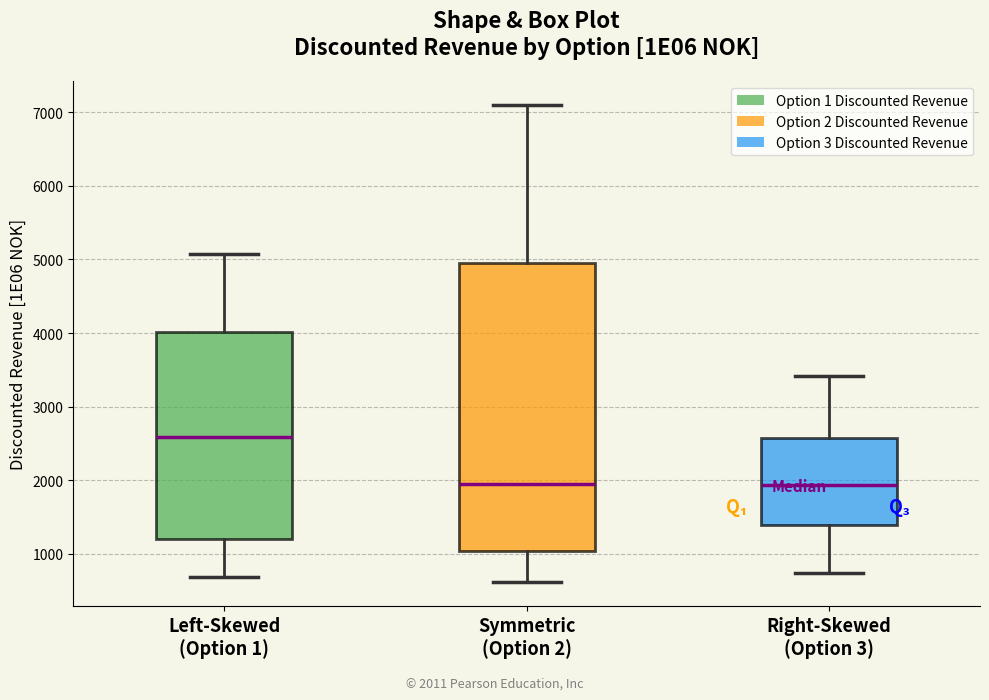

Reading left to right, transcribe this box plot: for each box, give where its median line is, the range the box spans, and where its two whiskers end, as read against the y-axis. The values are not printed on the chart, so give them approximately, as read against the axis.

Left-Skewed (Option 1): median 2600, box 1200 to 4000, whiskers 700 to 5100
Symmetric (Option 2): median 1900, box 1000 to 5000, whiskers 600 to 7100
Right-Skewed (Option 3): median 1900, box 1400 to 2600, whiskers 700 to 3400